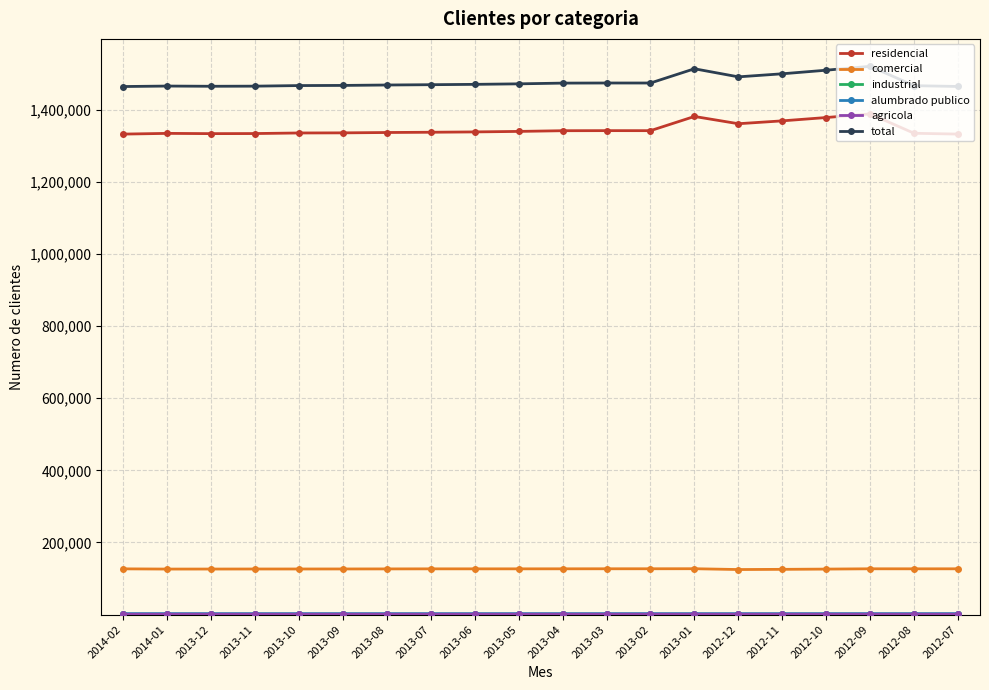

True or false: comercial and residencial intersect in this chart.

False